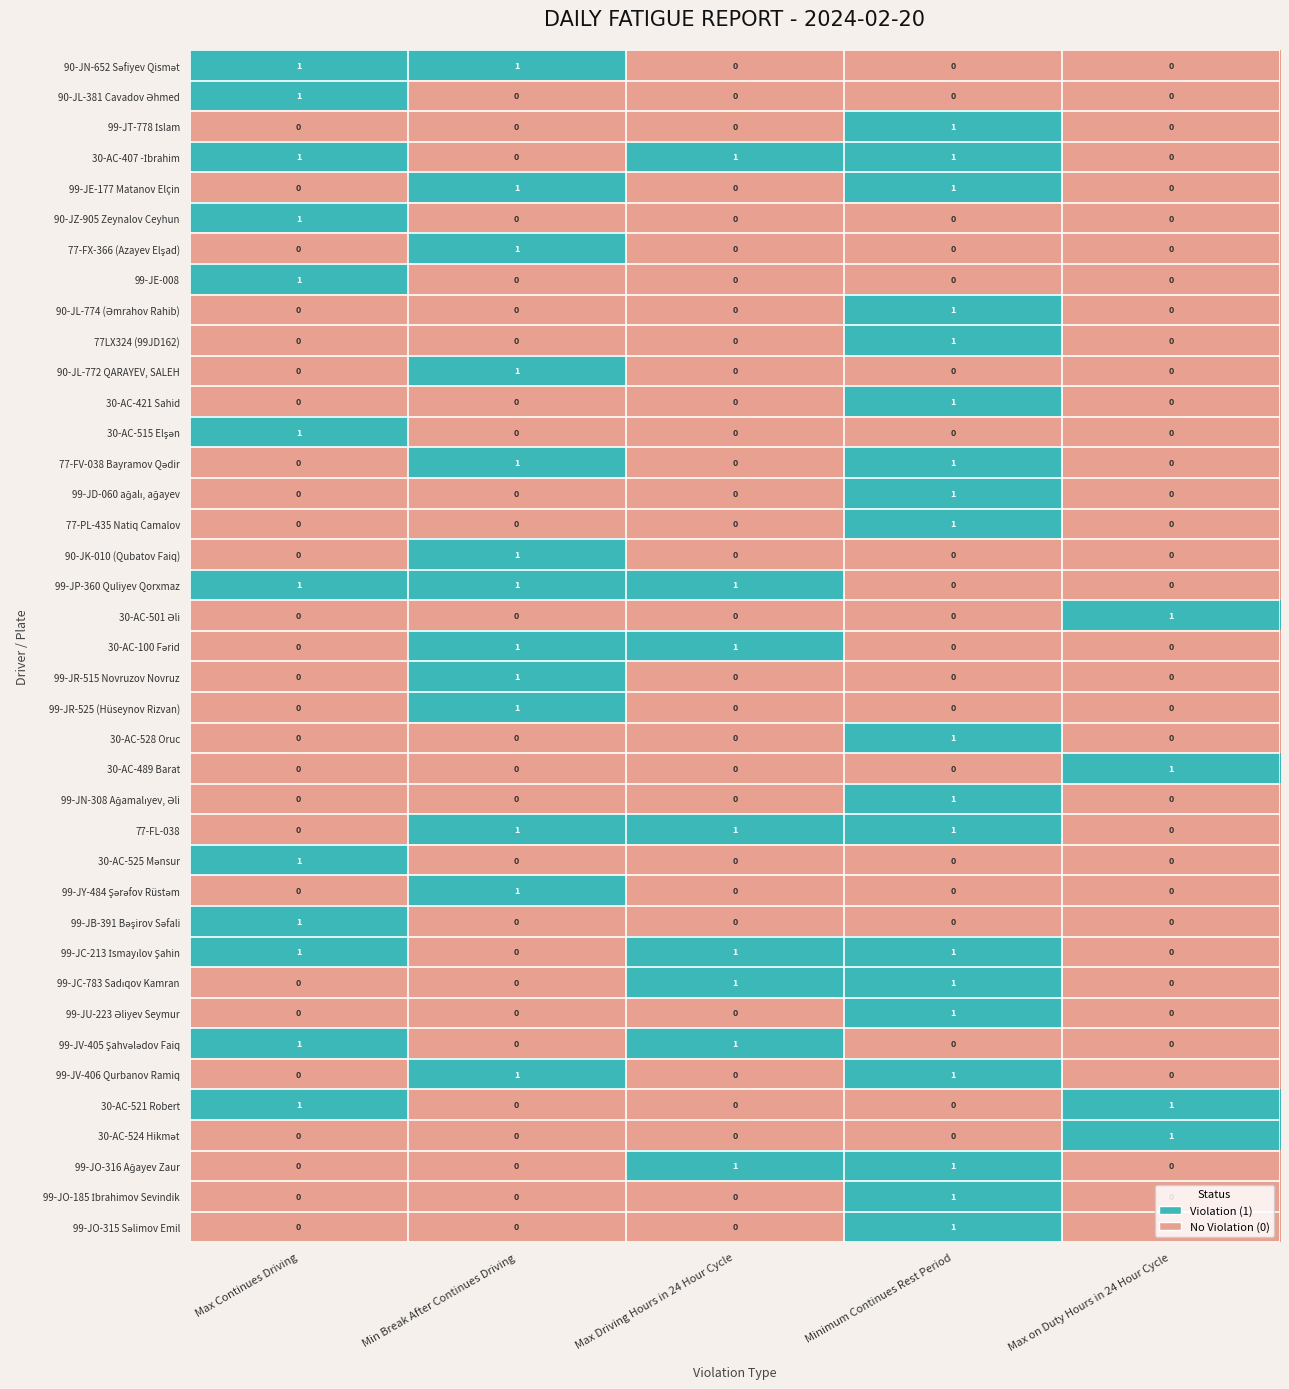

Is it true that 90-JK-010 (Qubatov Faiq) equals 0 at Max Driving Hours in 24 Hour Cycle?

True